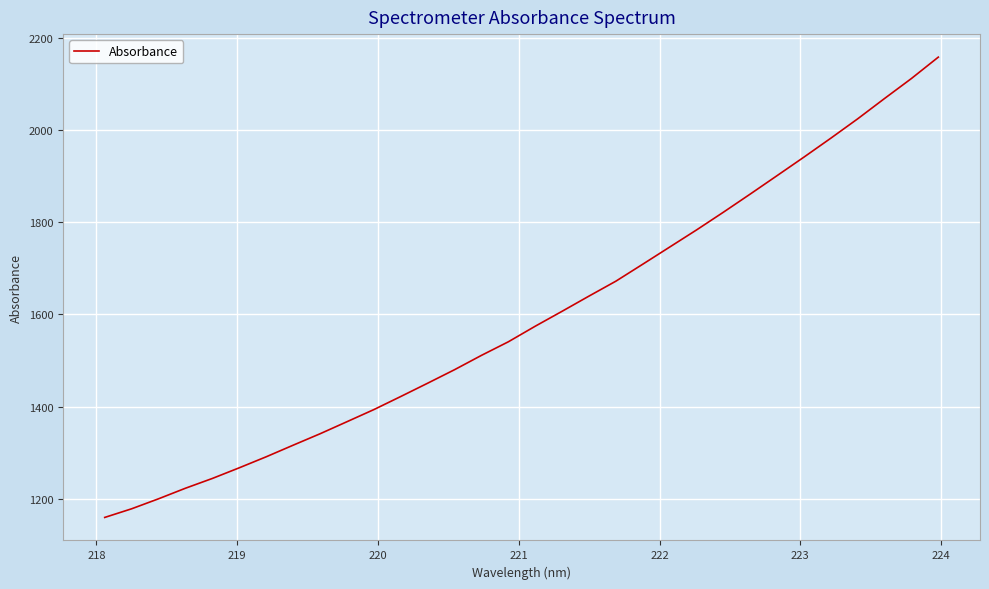

What is the difference between the maximum and minimum values?

997.5